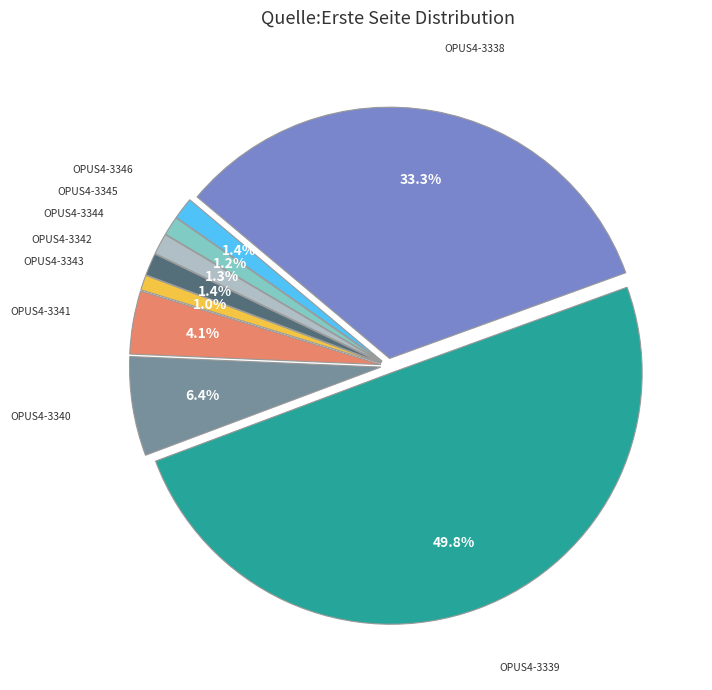

To the nearest percent, what is the average slice percentage?

11%